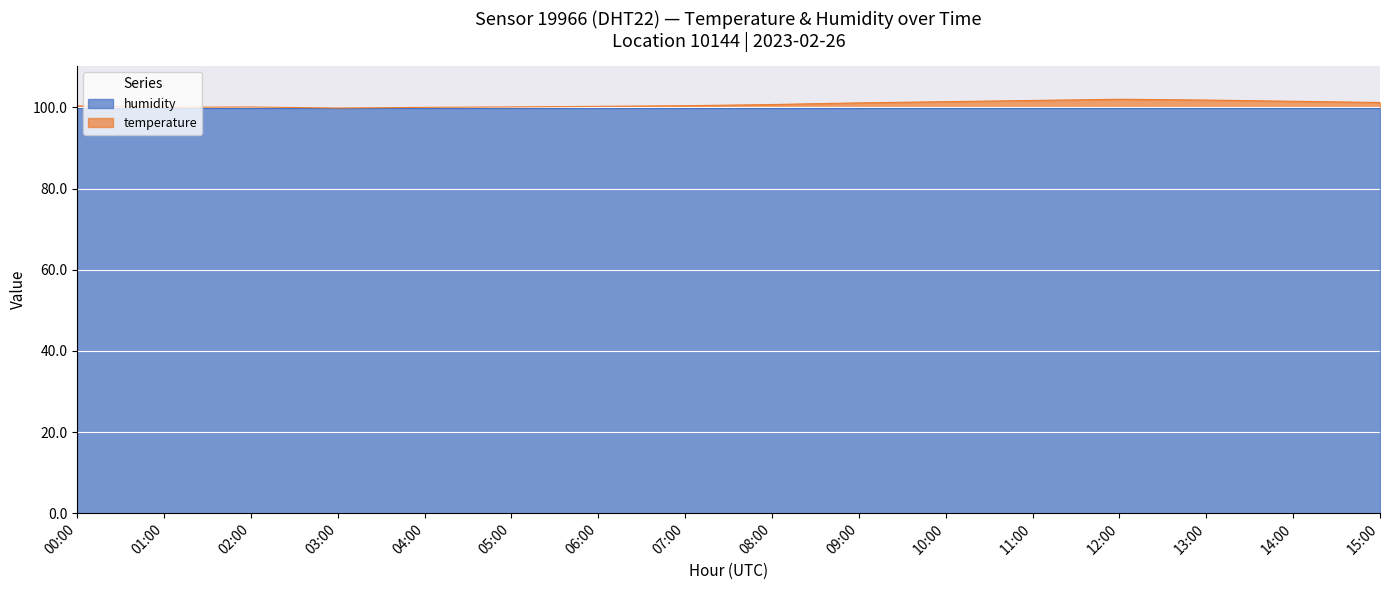

What is the change in value from 01:00 to 10:00?

+1.4